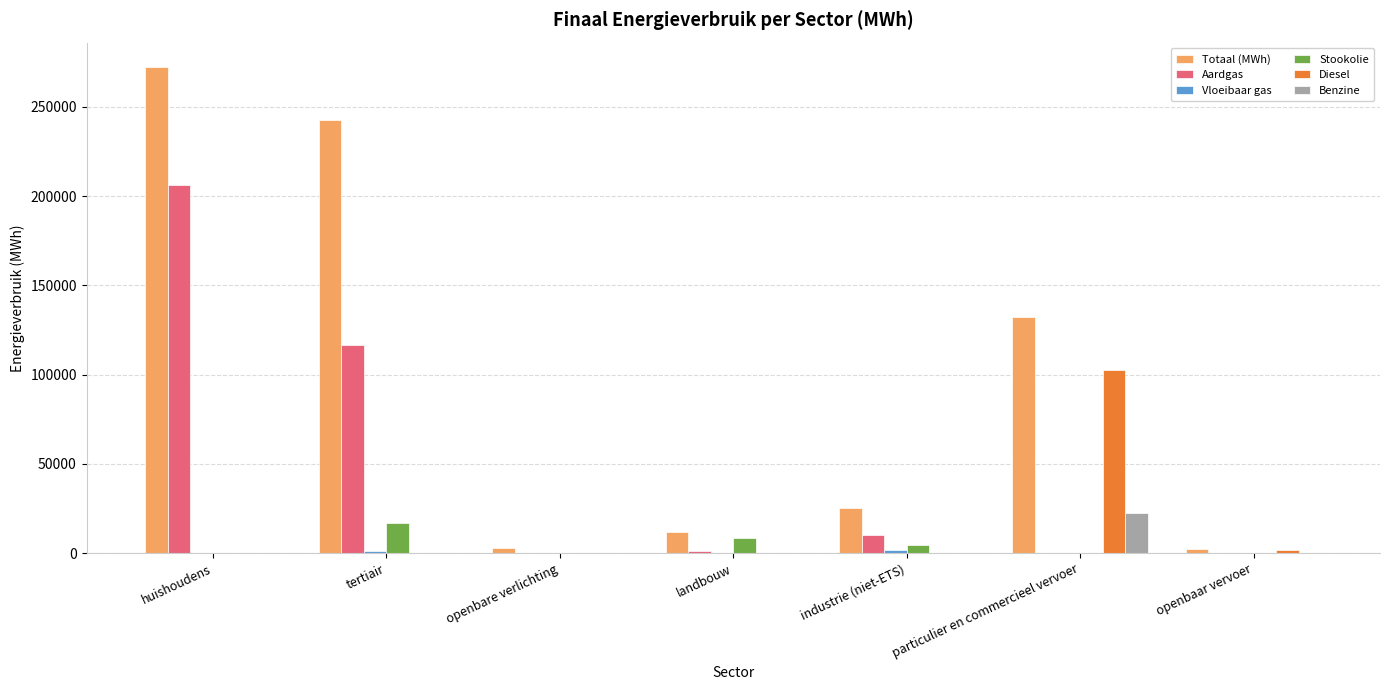

How many data points in Benzine are above 0?

1